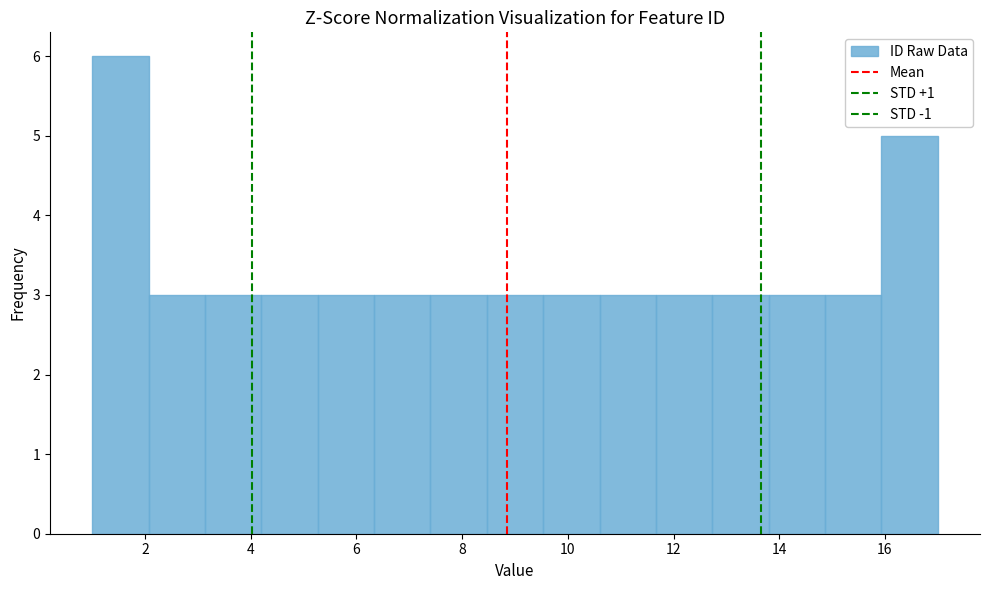

Which range on the x-axis has the tallest bar?

1.0 to 2.0